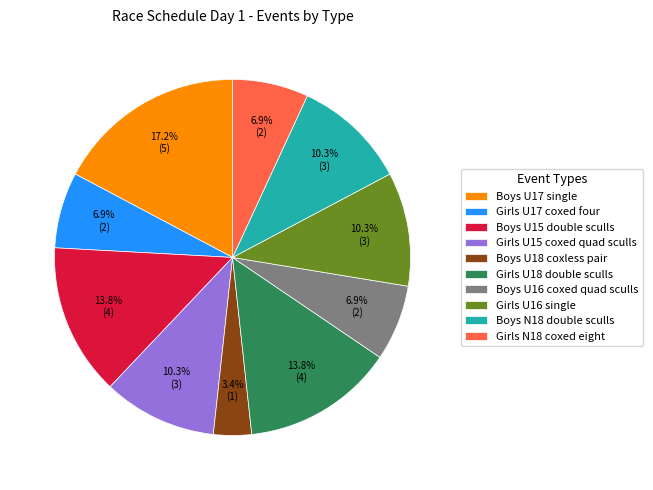

The Girls U18 double sculls slice represents 25% of the pie. True or false?

False